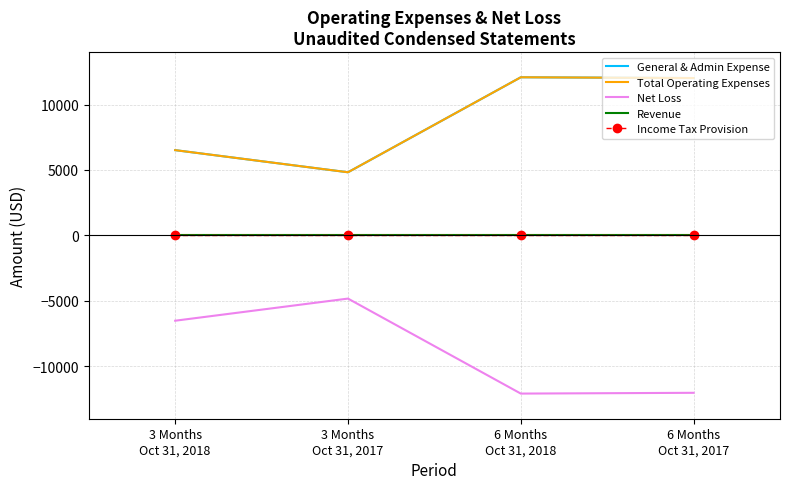

At which label is Net Loss closest to -8452?

3 Months
Oct 31, 2018